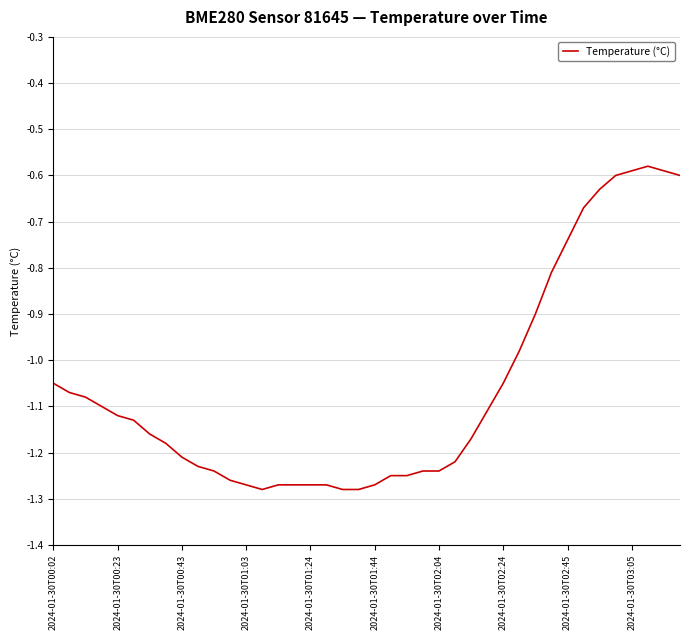

What is the difference between the maximum and minimum values?

0.7